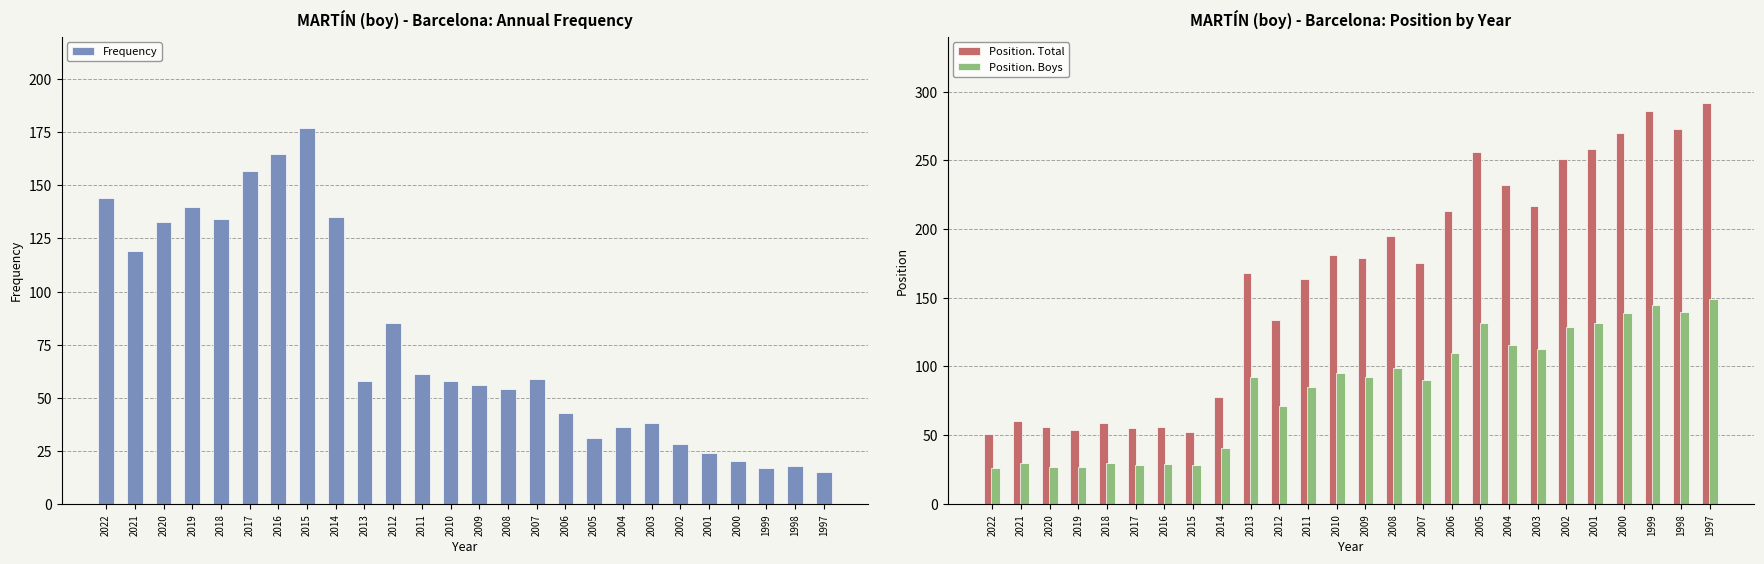

The Position. Boys series shows 92 at 2009. True or false?

True